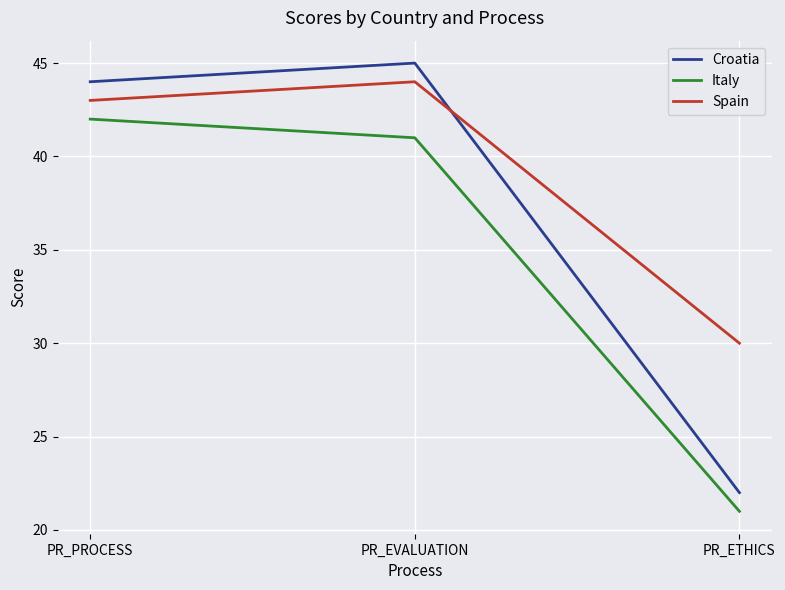

What is the average value of the Spain series?

39